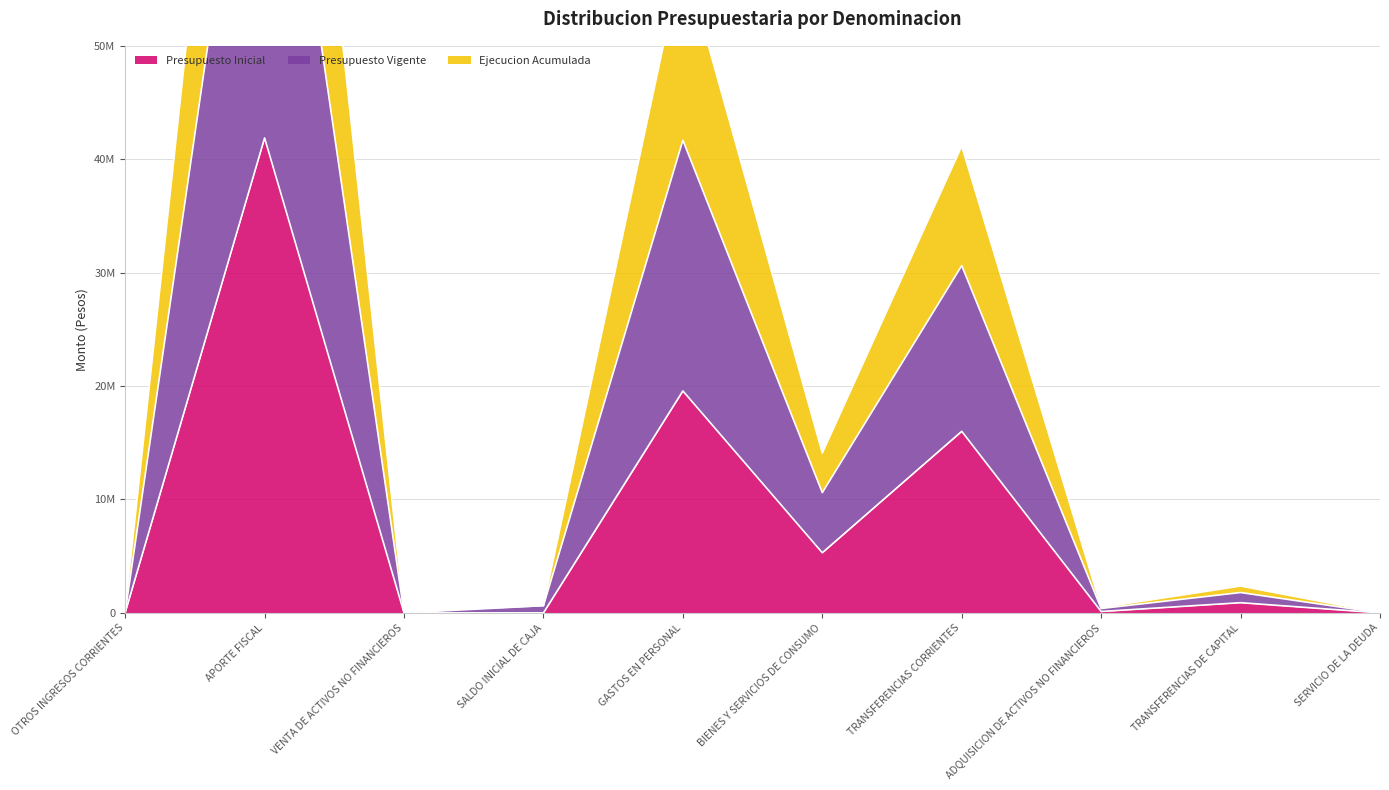

True or false: Presupuesto Inicial has a value of 20898 at OTROS INGRESOS CORRIENTES.

True